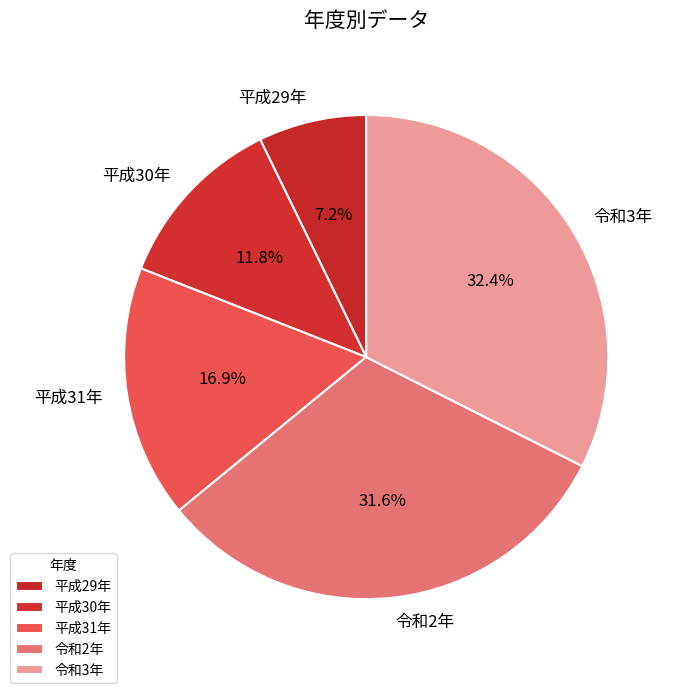

To the nearest percent, what portion does 平成31年 represent?

17%